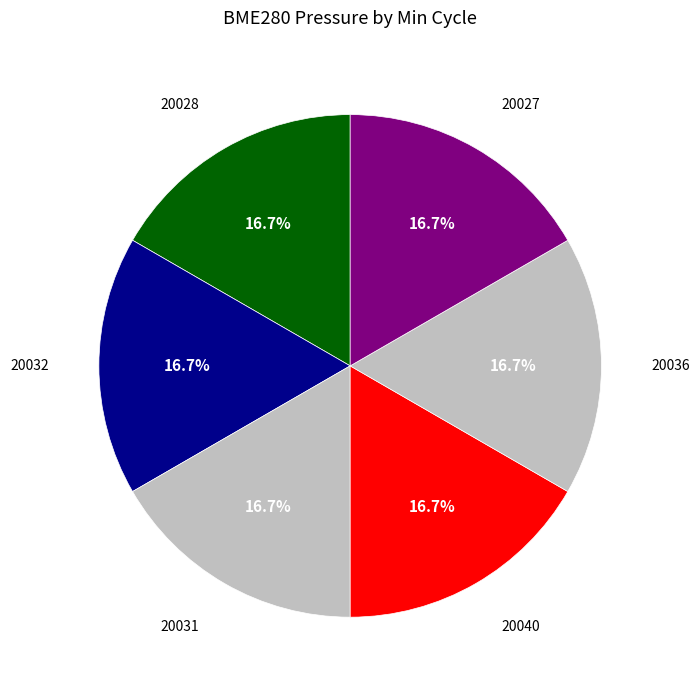

Which category has the smallest portion of the pie?

20036